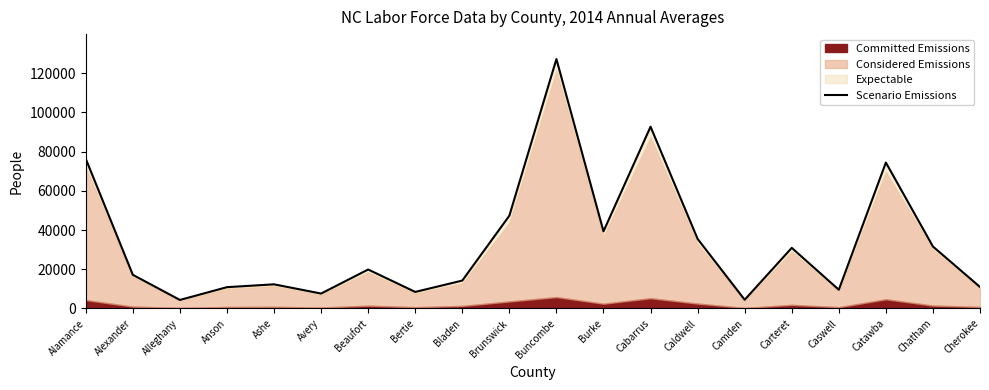

What is the value of the 4th point from the left?

10864